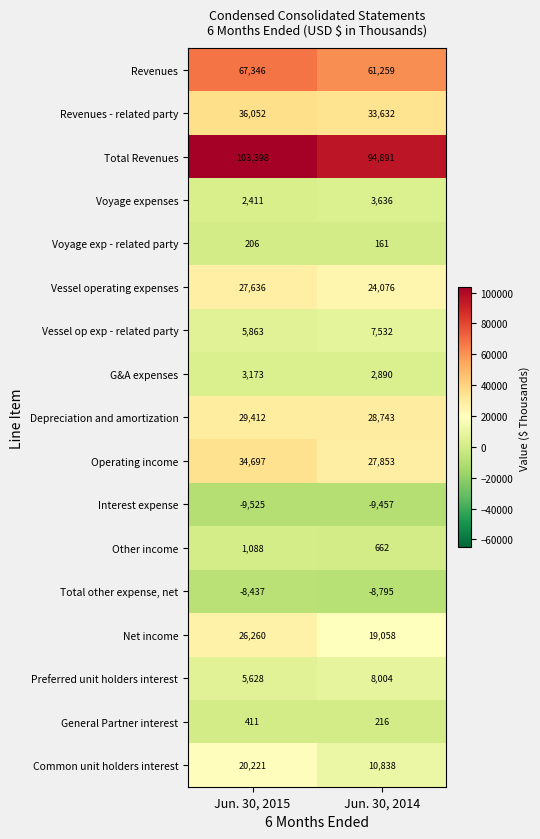

At which label is Preferred unit holders interest closest to 6816?

Jun. 30, 2015